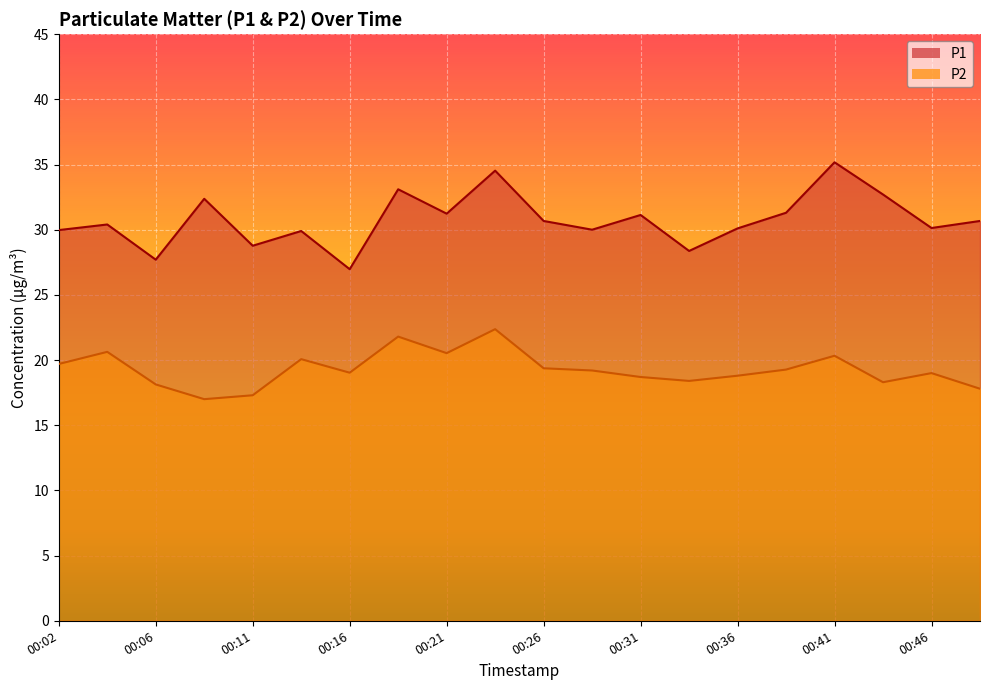

Reading left to right, transcribe all the data shown in this chart.

P1: 00:02=30.0	00:04=30.4	00:06=27.7	00:09=32.4	00:11=28.8	00:14=29.9	00:16=27.0	00:19=33.1	00:21=31.2	00:24=34.5	00:26=30.7	00:29=30.0	00:31=31.1	00:34=28.4	00:36=30.1	00:39=31.3	00:41=35.2	00:44=32.7	00:46=30.1	00:49=30.7
P2: 00:02=19.7	00:04=20.6	00:06=18.1	00:09=17.0	00:11=17.3	00:14=20.1	00:16=19.0	00:19=21.8	00:21=20.5	00:24=22.4	00:26=19.4	00:29=19.2	00:31=18.7	00:34=18.4	00:36=18.8	00:39=19.3	00:41=20.3	00:44=18.3	00:46=19.0	00:49=17.8